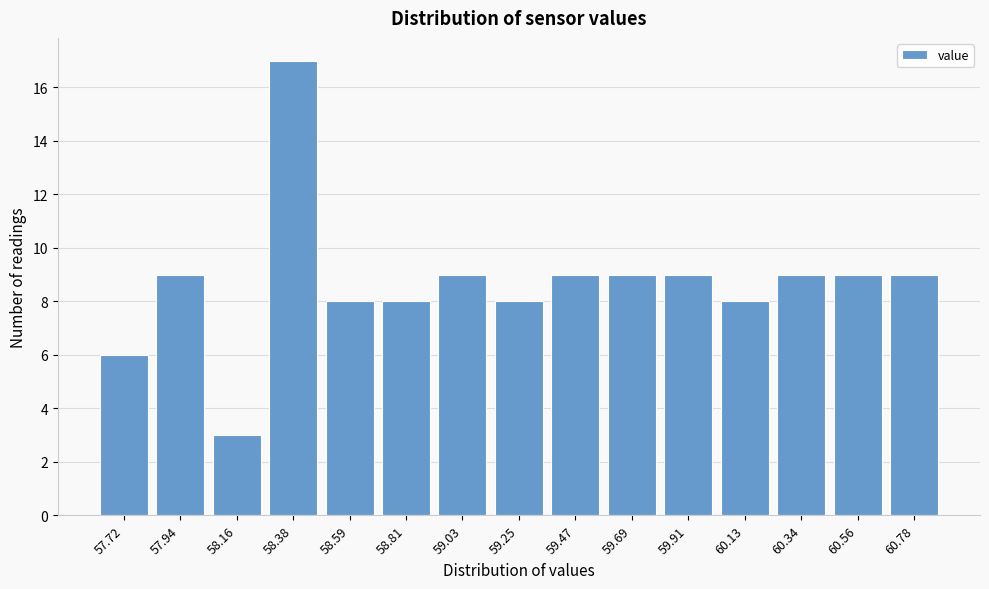

Reading left to right, transcribe all the data shown in this chart.

6	9	3	17	8	8	9	8	9	9	9	8	9	9	9